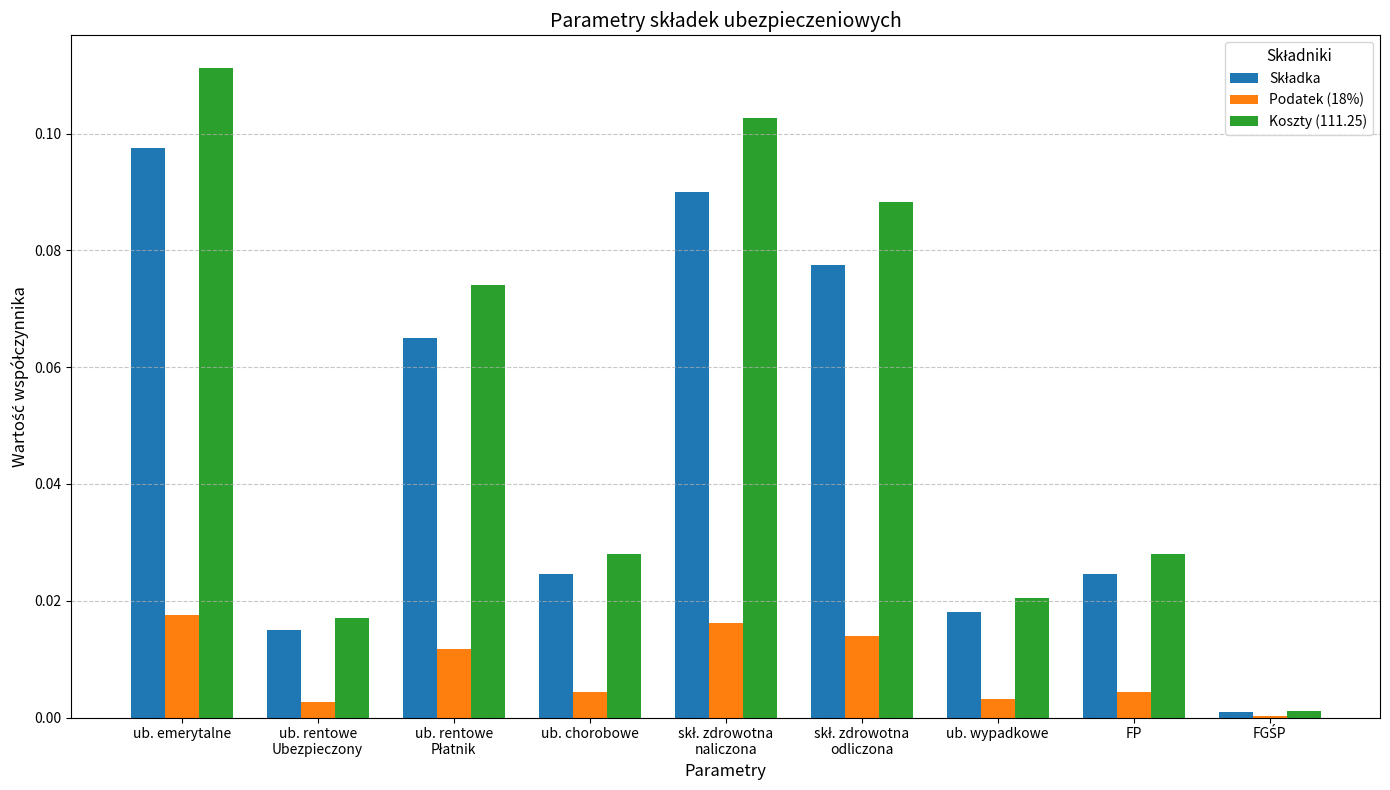

At which category is the sum across all series the highest?

ub. emerytalne